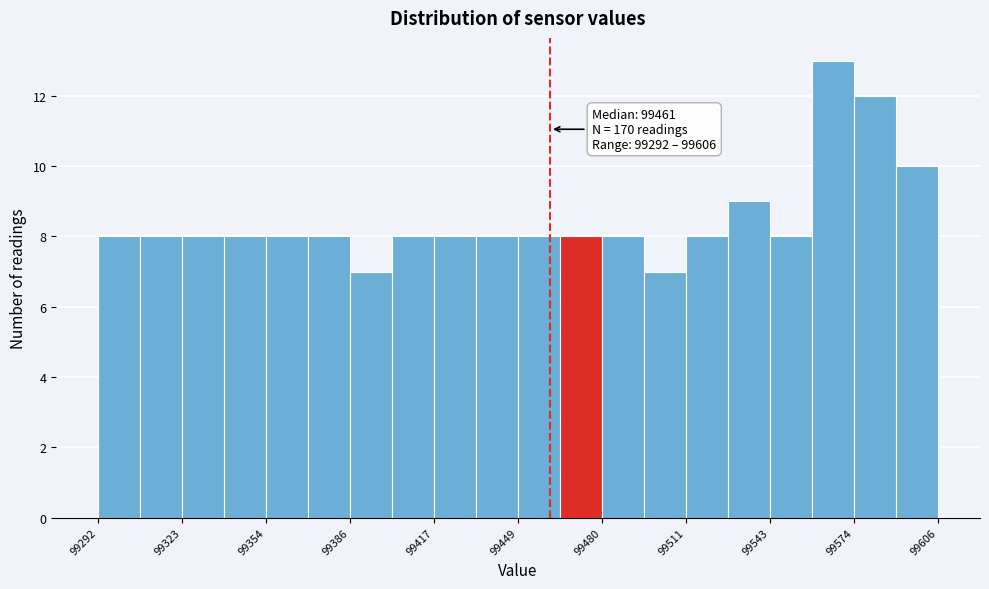

Read against the x-axis, roughly where is the centre of the tallest bar?

99565